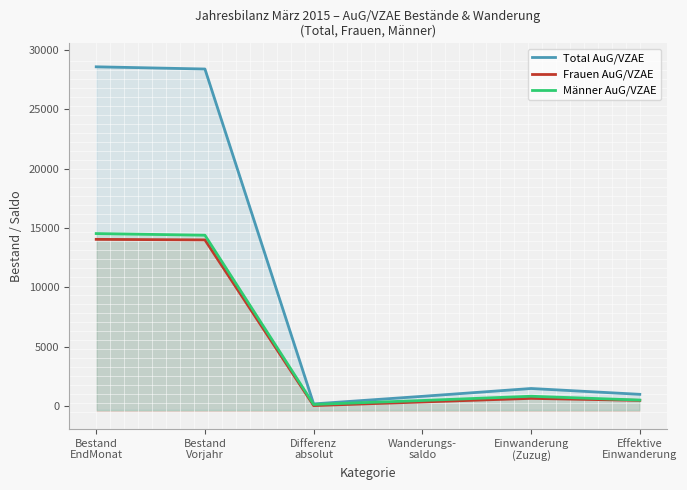

Which series has the largest total across all categories?

Total AuG/VZAE